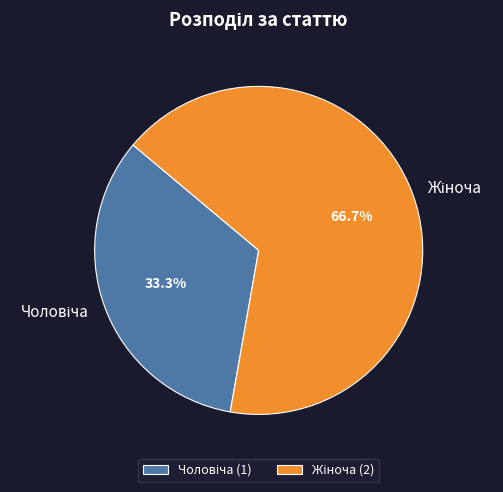

Is there any slice that represents more than half of the pie?

Yes